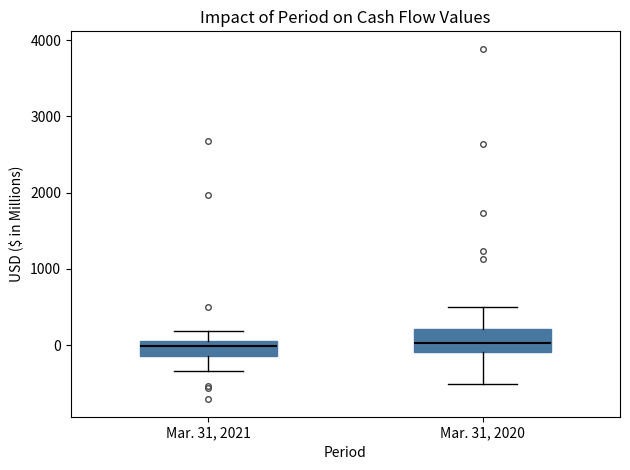

Reading left to right, transcribe this box plot: for each box, give where its median line is, the range the box spans, and where its two whiskers end, as read against the y-axis. The values are not printed on the chart, so give them approximately, as read against the axis.

Mar. 31, 2021: median 0, box -100 to 100, whiskers -300 to 200
Mar. 31, 2020: median 0, box -100 to 200, whiskers -500 to 500